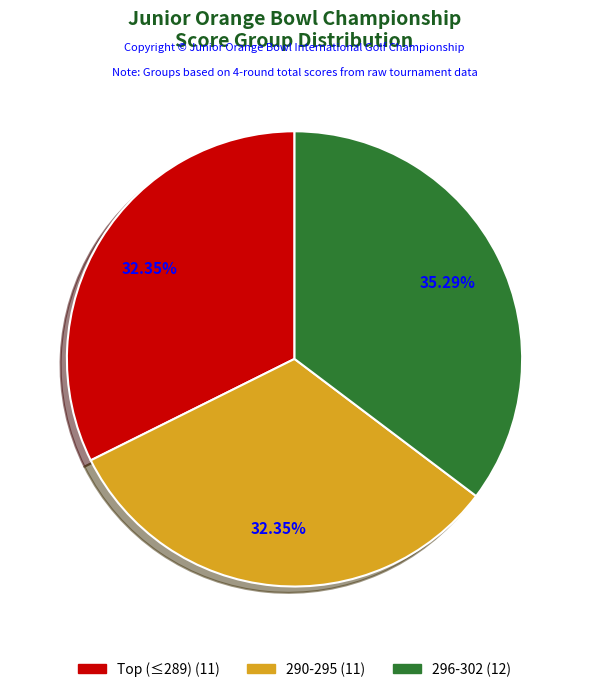

Does any single category account for the majority?

No